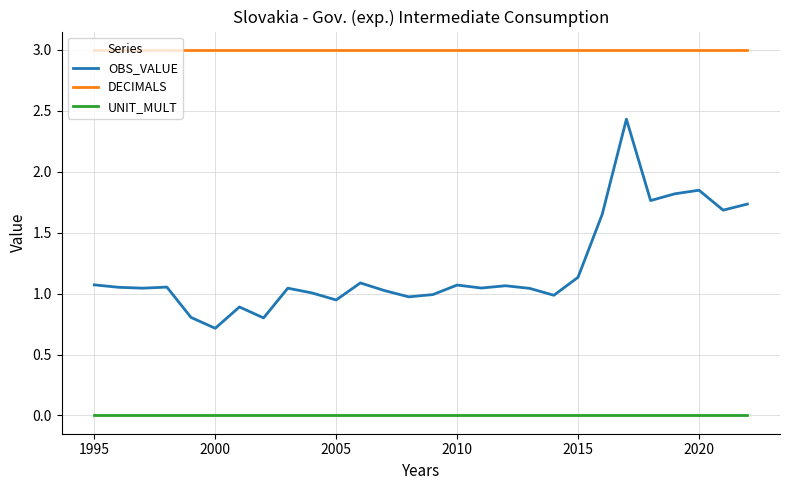

List the series in order of their overall mean, lowest first.

UNIT_MULT, OBS_VALUE, DECIMALS